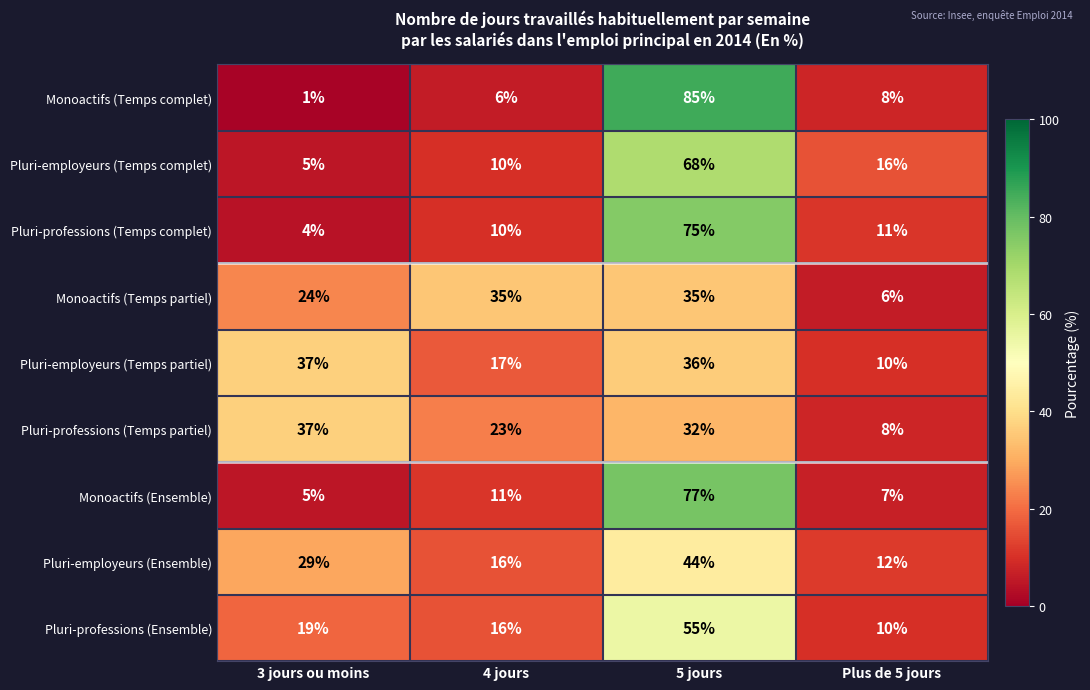

Where is Pluri-professions (Ensemble) nearest to the value 32?

3 jours ou moins